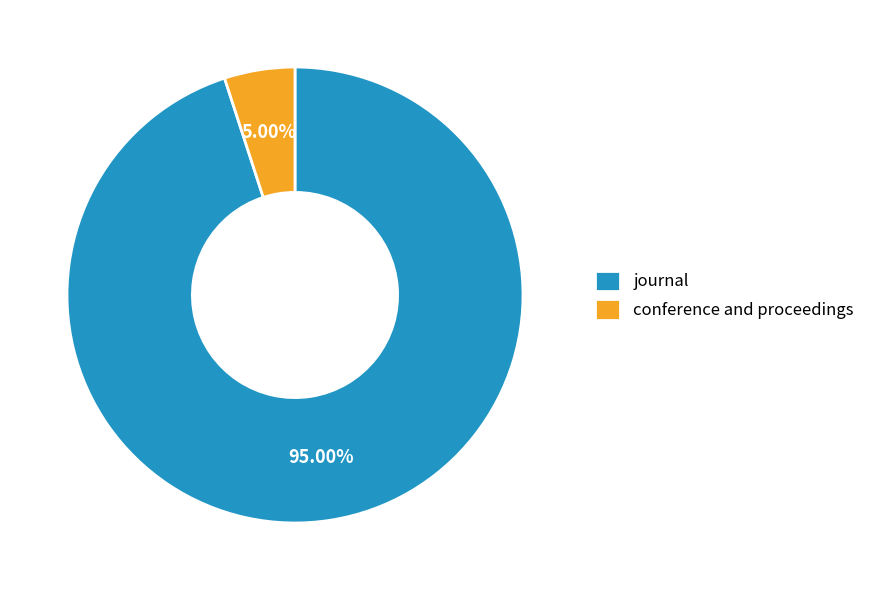

What percentage is the journal slice, to the nearest percent?

95%